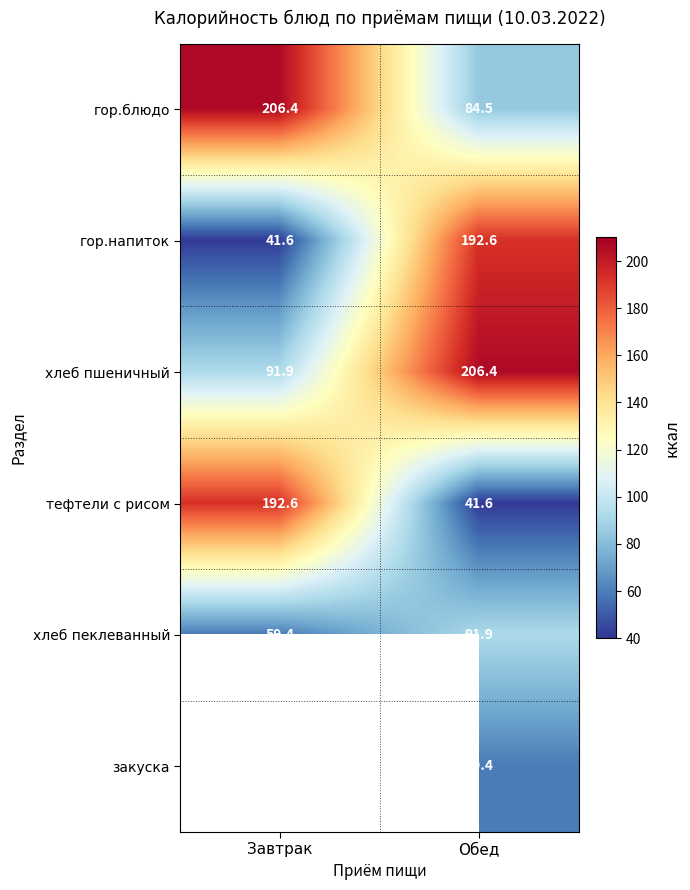

What is the highest value of the тефтели с рисом series?

192.6